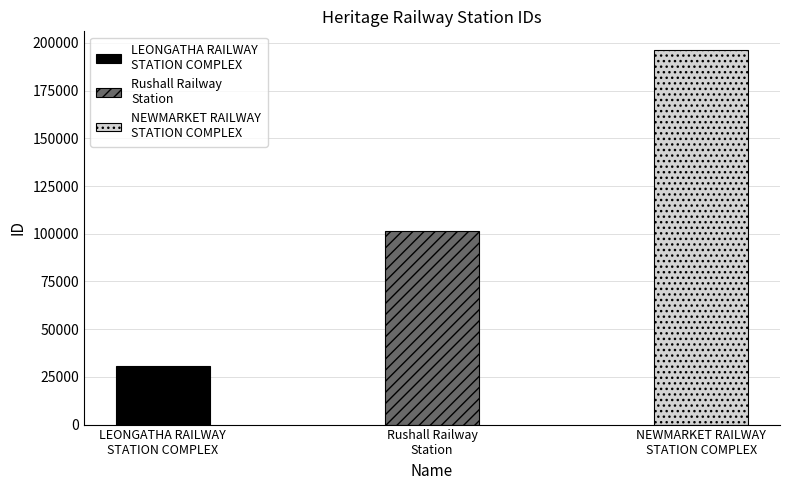

List the labels in order of value, smallest first.

LEONGATHA RAILWAY
STATION COMPLEX, Rushall Railway
Station, NEWMARKET RAILWAY
STATION COMPLEX